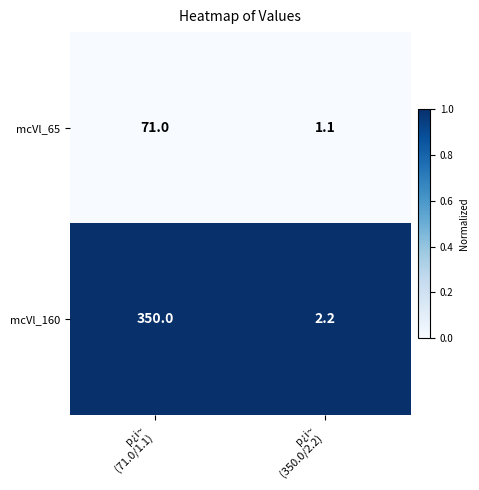

What is the total value across all series at p¿i~
(350.0/2.2)?

3.3